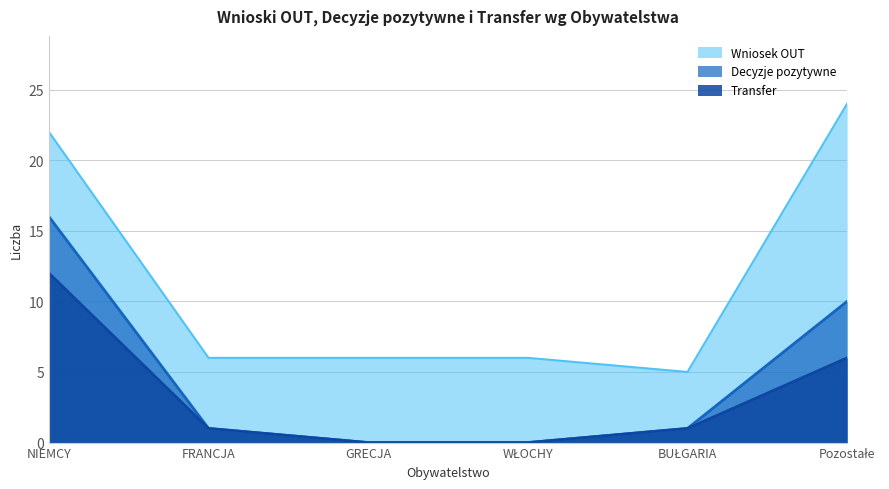

What is the approximate value of Wniosek OUT at WŁOCHY?

6